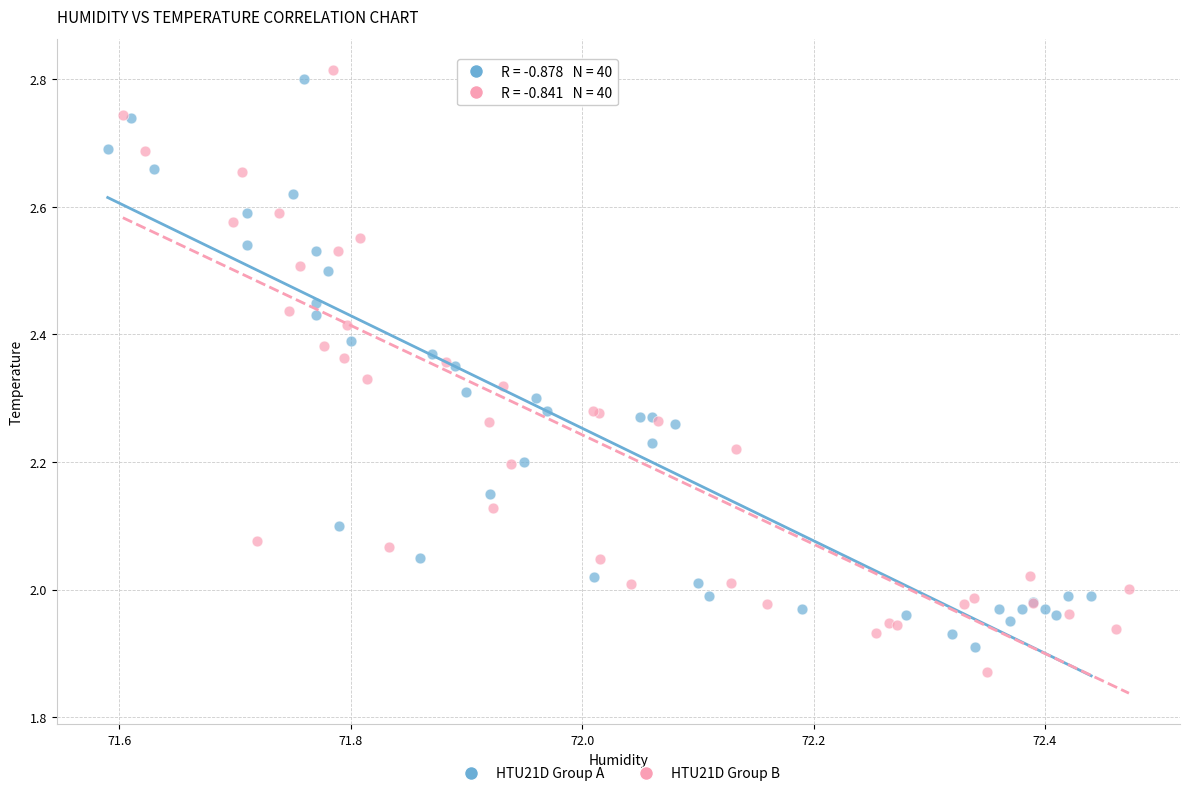

What are all the series names shown in the legend?

HTU21D Group A, HTU21D Group B